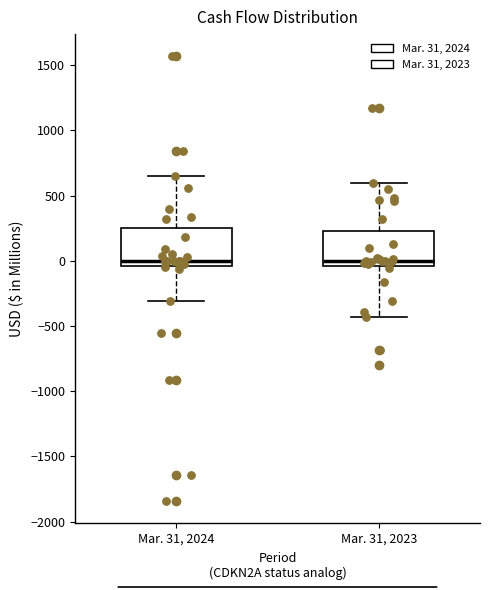

Reading left to right, transcribe this box plot: for each box, give where its median line is, the range the box spans, and where its two whiskers end, as read against the y-axis. The values are not printed on the chart, so give them approximately, as read against the axis.

Mar. 31, 2024: median 0, box -50 to 250, whiskers -300 to 650
Mar. 31, 2023: median 0, box -50 to 250, whiskers -450 to 600